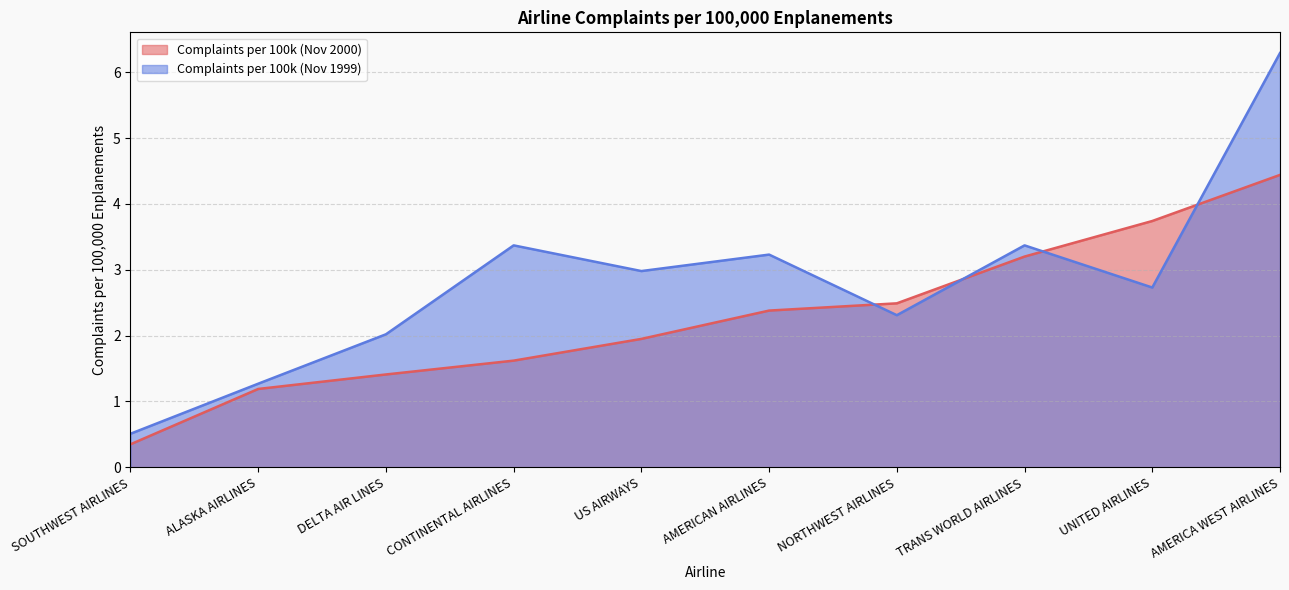

What is the sum of the Complaints per 100k (Nov 1999) values at AMERICAN AIRLINES and UNITED AIRLINES?

6.0